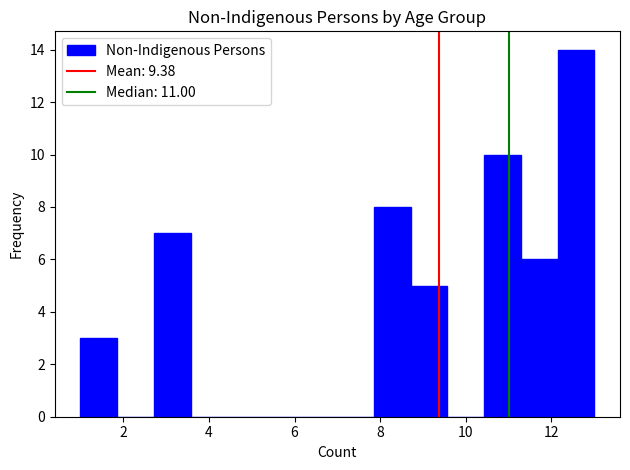

How tall is the bar that spans 1.0 to 1.8 on the x-axis? Neither the bar edges nor the heights are printed on the chart, so give them approximately, as read against the axes.

3